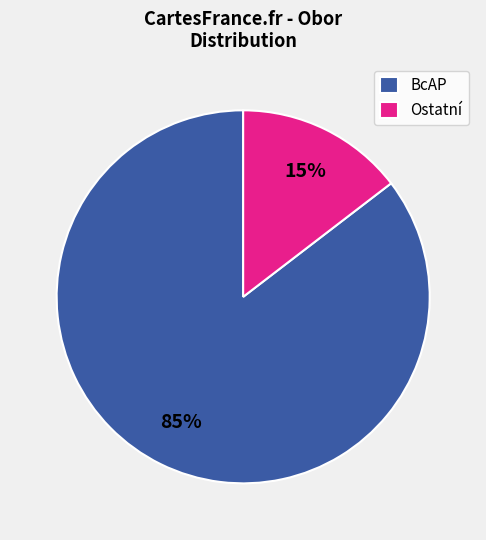

To the nearest percent, what percentage of the pie is BcAP?

85%